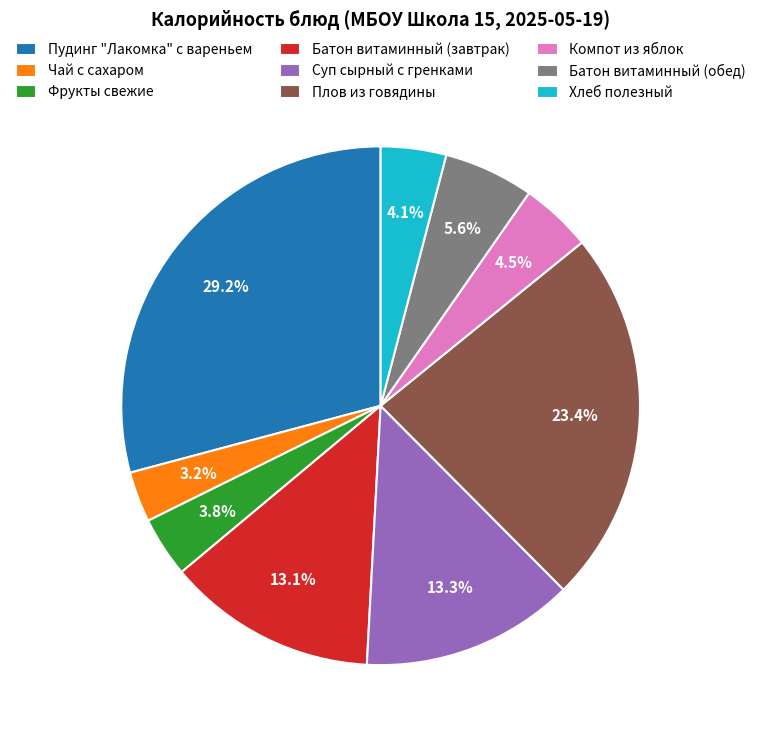

To the nearest percent, what is the difference between the Компот из яблок and Пудинг "Лакомка" с вареньем slice percentages?

25%